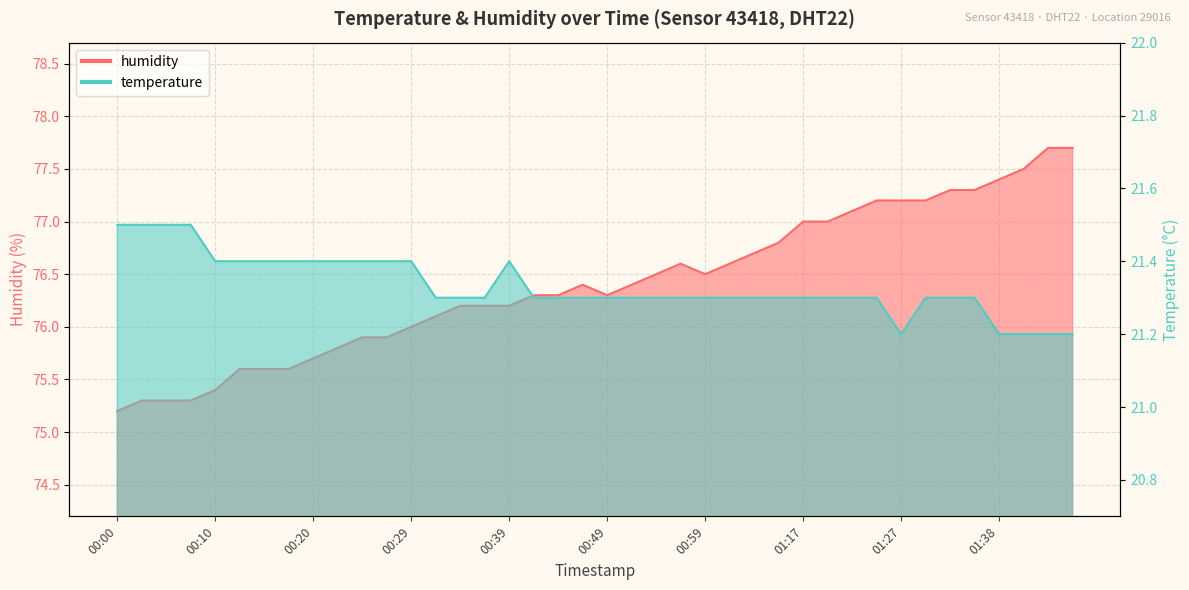

Reading right to left, extract all data points from this chart.

temperature: 21.2	21.2	21.2	21.2	21.3	21.3	21.3	21.2	21.3	21.3	21.3	21.3	21.3	21.3	21.3	21.3	21.3	21.3	21.3	21.3	21.3	21.3	21.3	21.4	21.3	21.3	21.3	21.4	21.4	21.4	21.4	21.4	21.4	21.4	21.4	21.4	21.5	21.5	21.5	21.5
humidity: 77.7	77.7	77.5	77.4	77.3	77.3	77.2	77.2	77.2	77.1	77.0	77.0	76.8	76.7	76.6	76.5	76.6	76.5	76.4	76.3	76.4	76.3	76.3	76.2	76.2	76.2	76.1	76.0	75.9	75.9	75.8	75.7	75.6	75.6	75.6	75.4	75.3	75.3	75.3	75.2